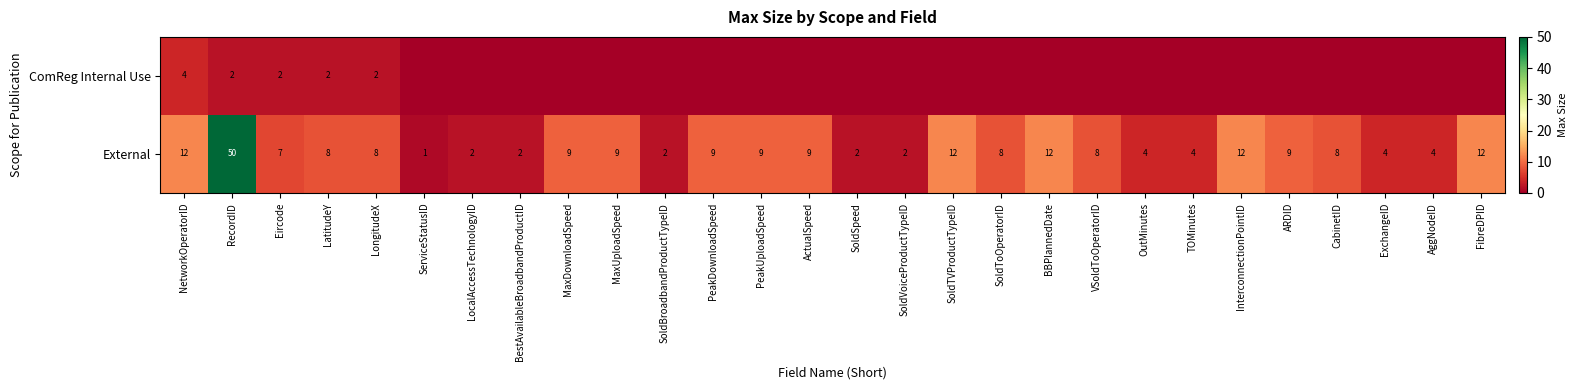

What is the difference between the maximum and minimum values in the External series?

49